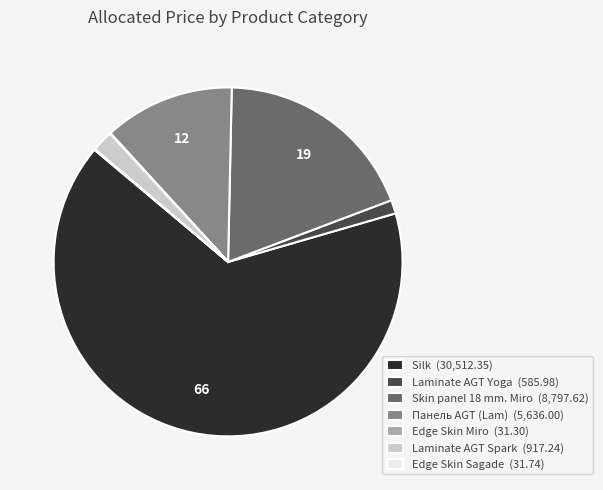

Is the sum of Панель AGT (Lam) (5,636.00) and Silk (30,512.35) greater than half?

Yes